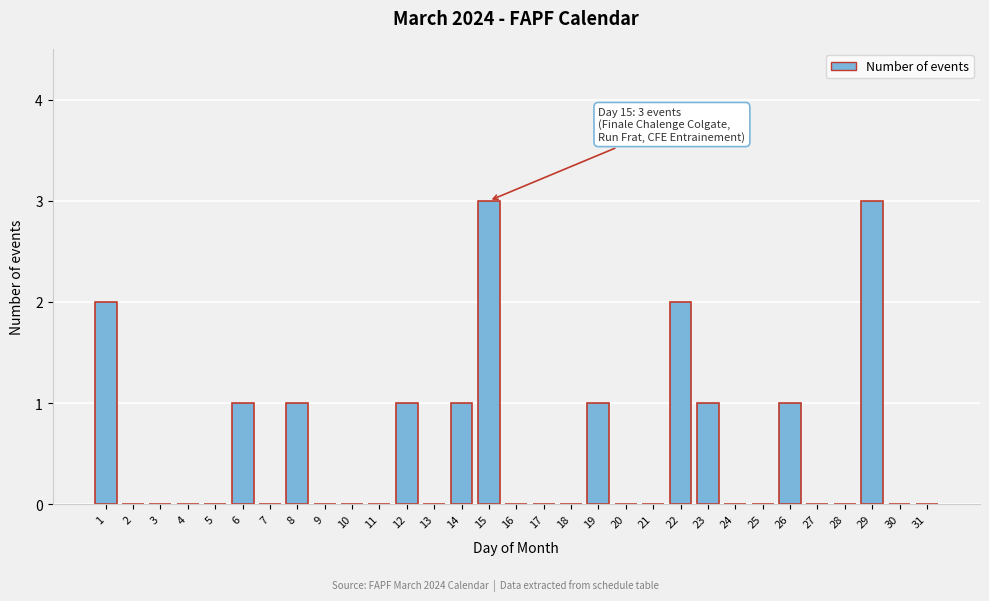

The value at 7 is 1. True or false?

False